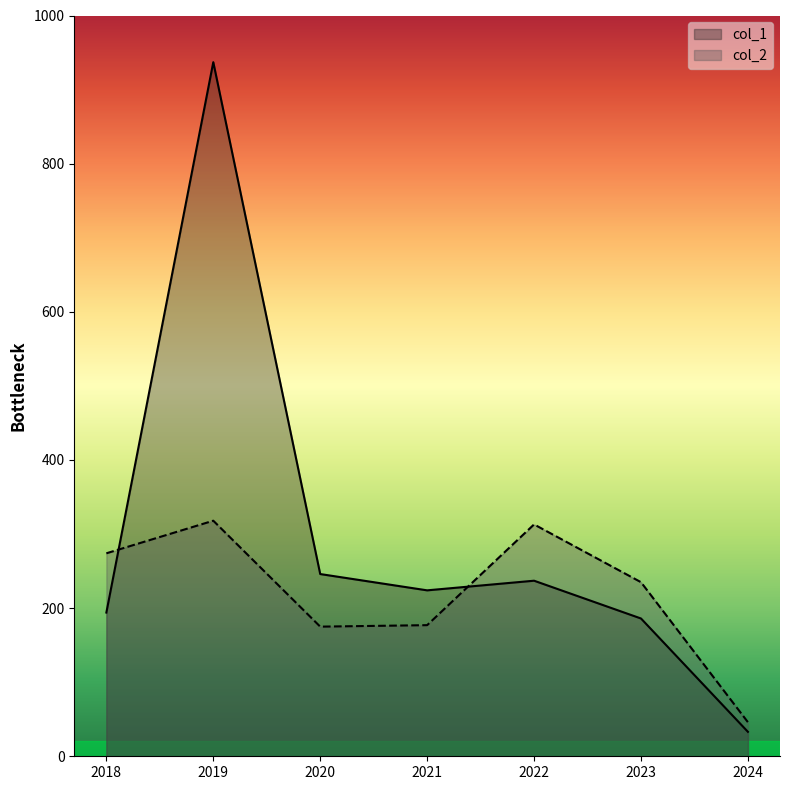

At which label does col_2 reach its minimum?

2024